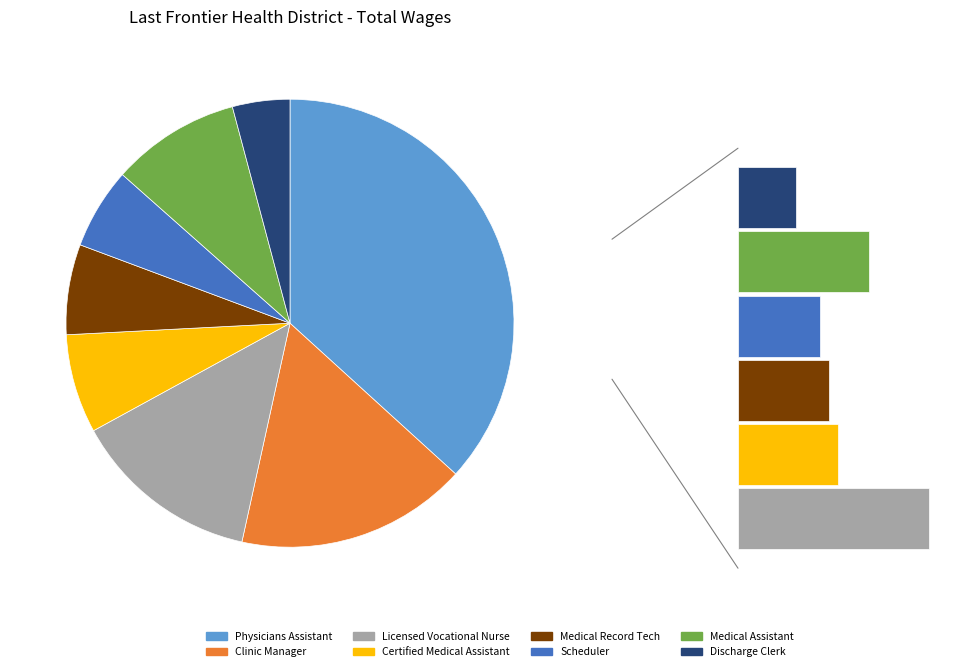

Which slice is the largest?

Physicians Assistant